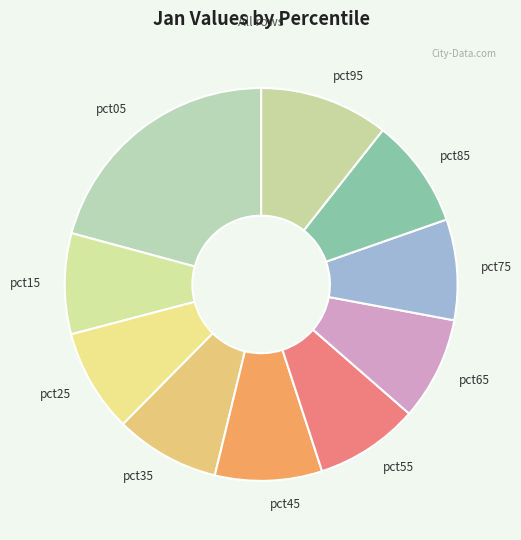

The pct65 slice represents 8% of the pie. True or false?

True